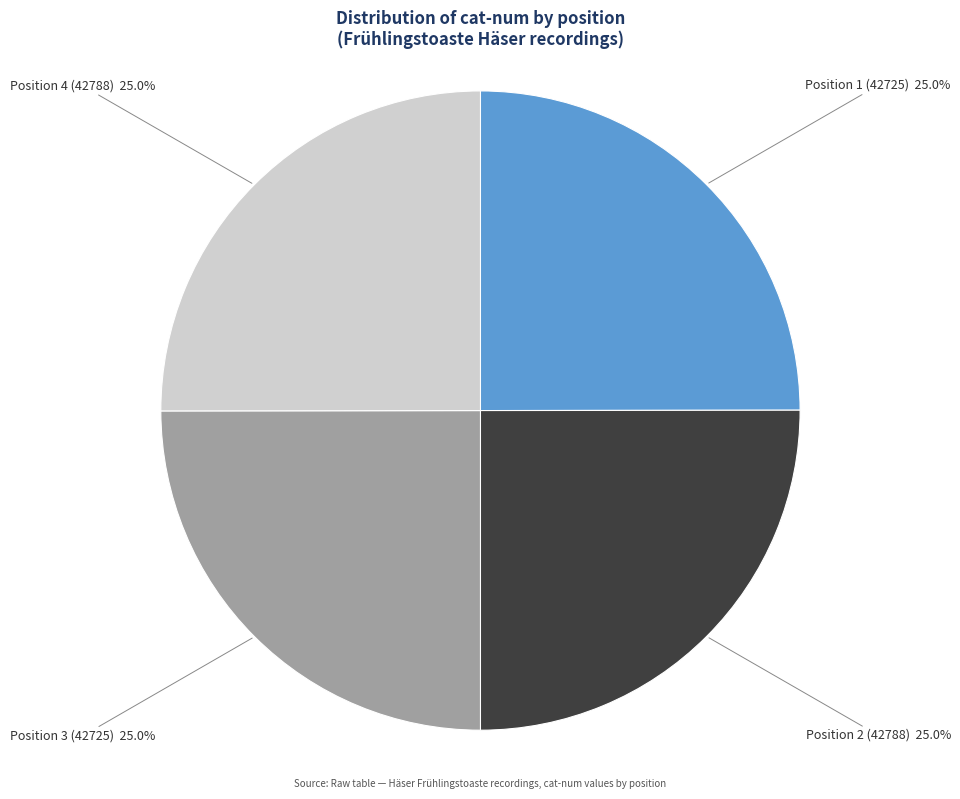

Is there a majority slice in this chart?

No